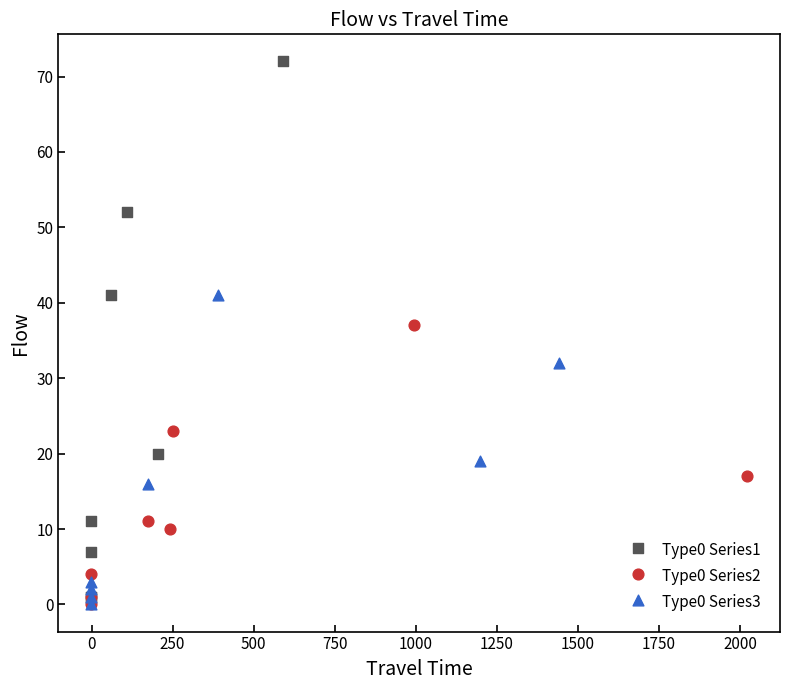

Which series has the widest spread of Y values?

Type0 Series1